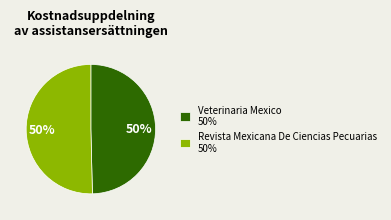

What percentage is the Revista Mexicana De Ciencias Pecuarias slice, to the nearest percent?

50%